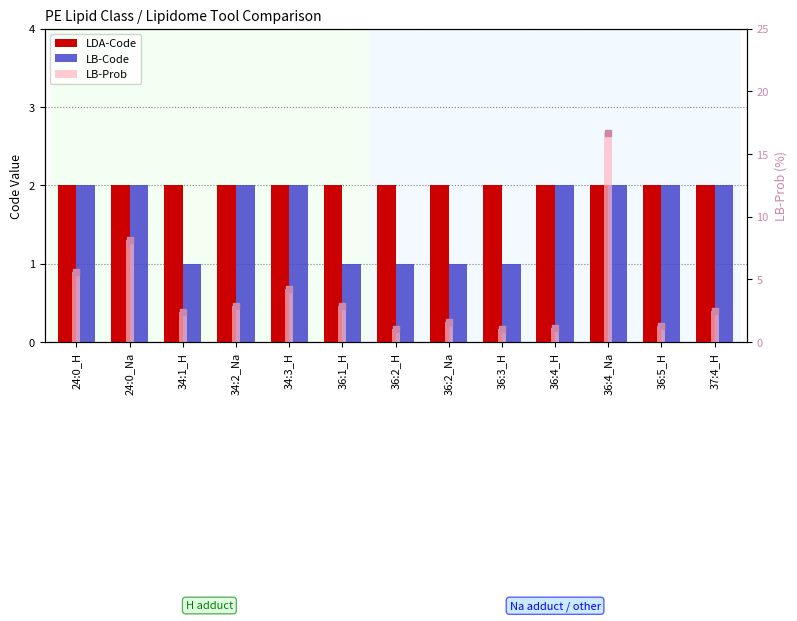

Which series has the largest Y range (max minus min)?

LB-Prob